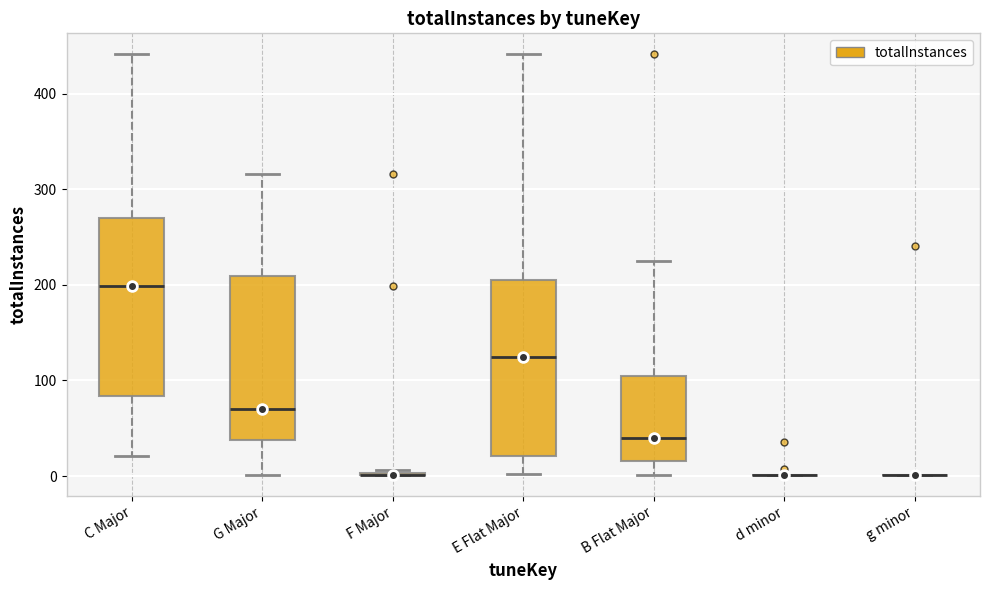

Reading left to right, read every box against the y-axis: the position of its median line, the range the box covers, and the ends of its whiskers. The values are not printed on the chart, so give them approximately, as read against the axis.

C Major: median 200, box 80 to 270, whiskers 20 to 440
G Major: median 70, box 40 to 210, whiskers 0 to 320
F Major: box collapsed to a line at 0, whiskers 0 to 10
E Flat Major: median 130, box 20 to 210, whiskers 0 to 440
B Flat Major: median 40, box 20 to 110, whiskers 0 to 230
d minor: box collapsed to a line at 0, whiskers 0 to 0
g minor: box collapsed to a line at 0, whiskers 0 to 0